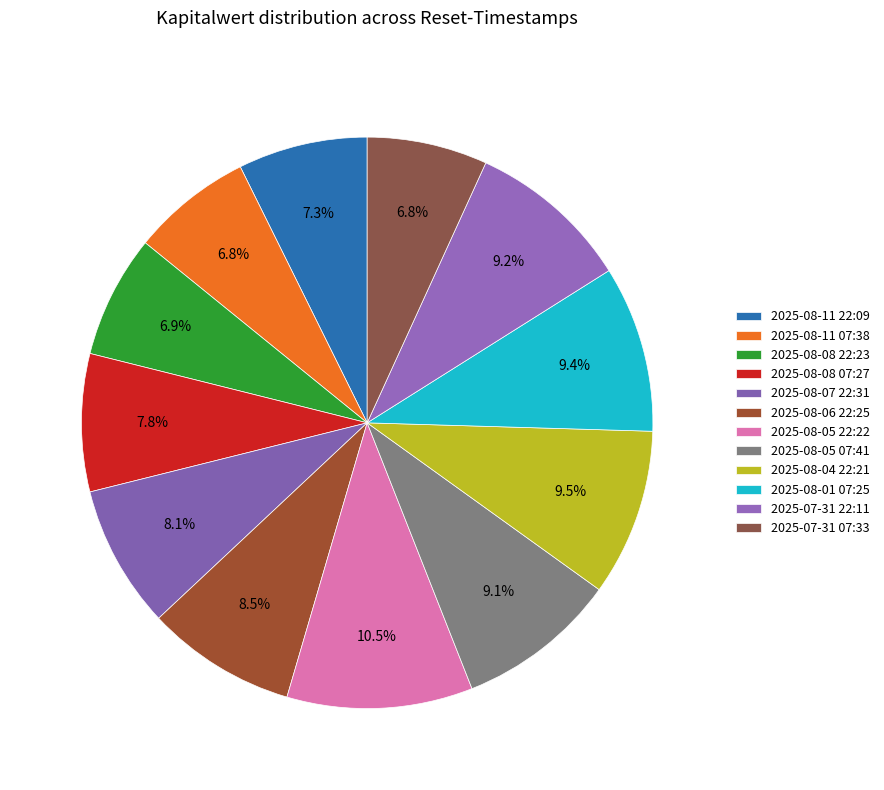

How many segments does this pie chart have?

12